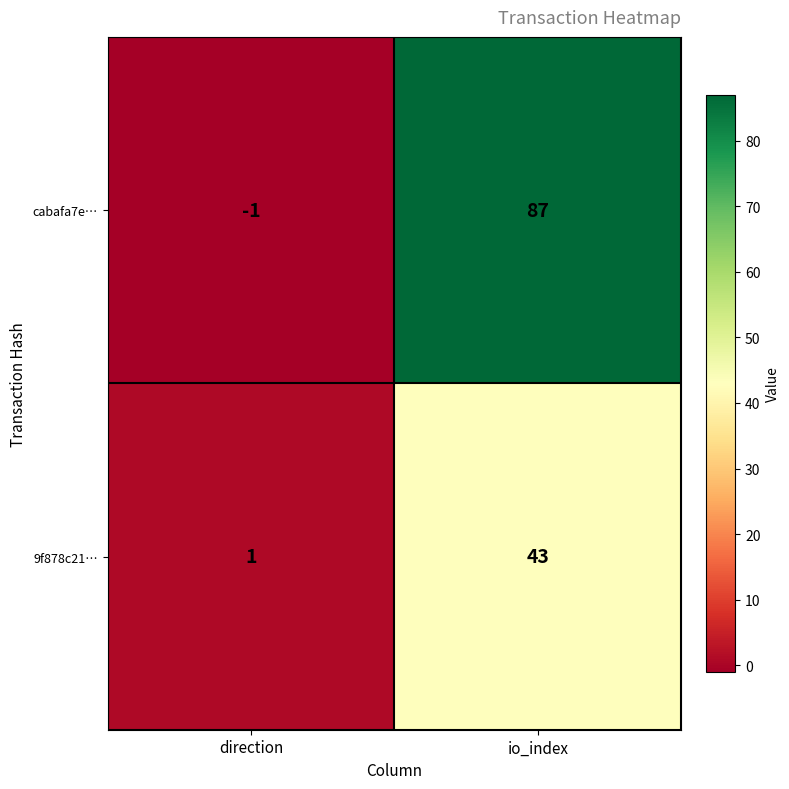

What is the maximum value shown in the chart?

87